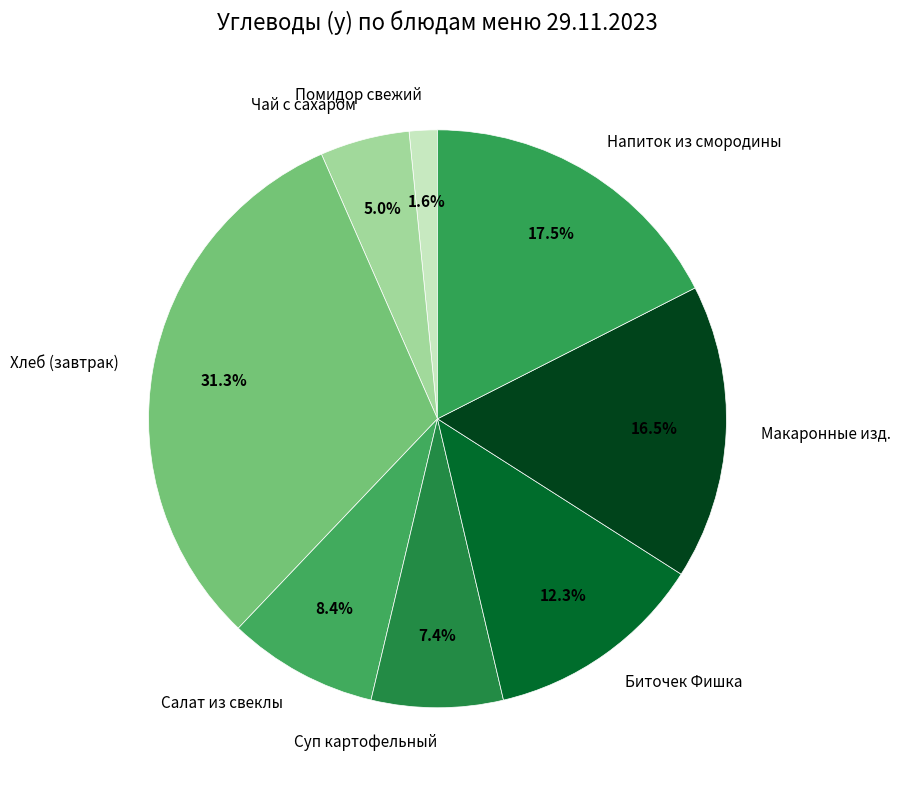

What is the largest slice in the pie chart?

Хлеб (завтрак)